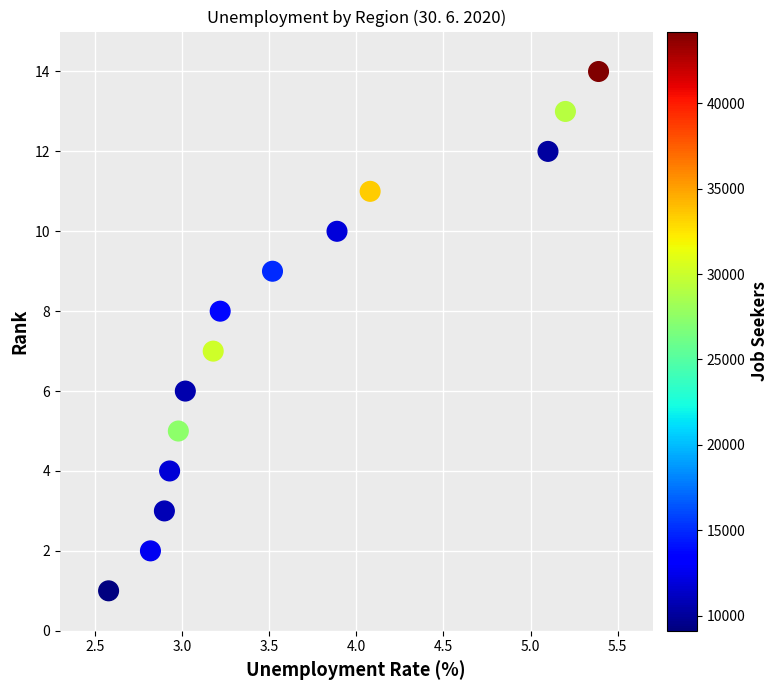

What is the range of Y values (max minus min)?

13